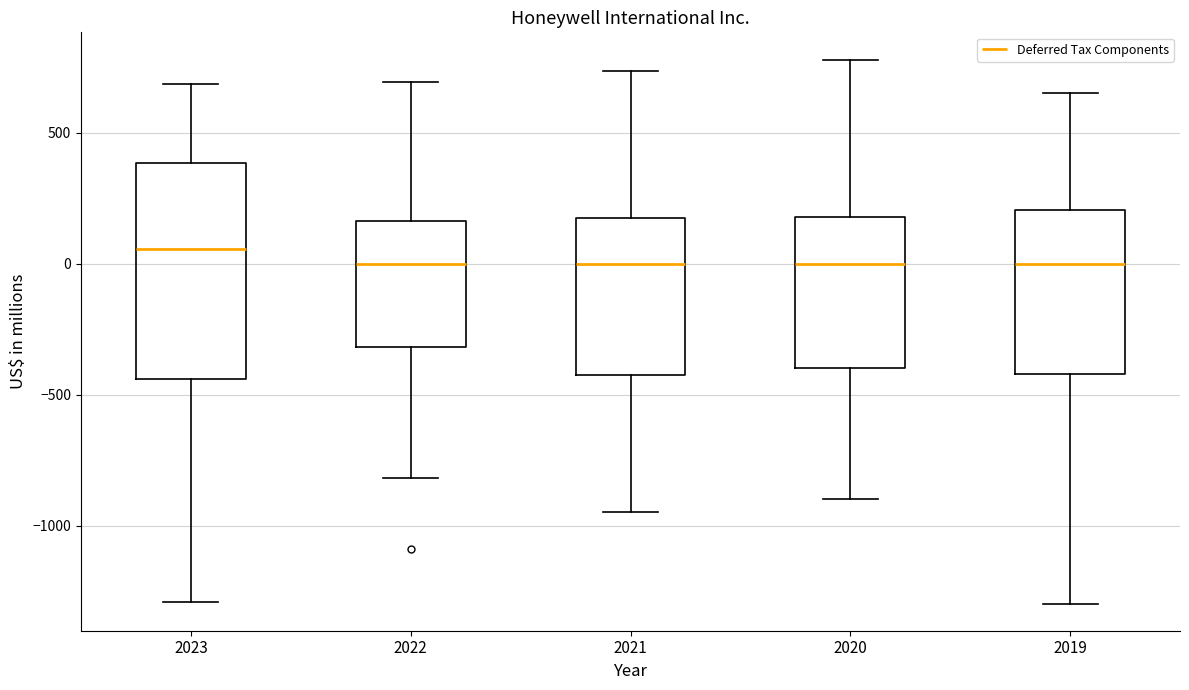

Reading left to right, read every box against the y-axis: the position of its median line, the range the box covers, and the ends of its whiskers. The values are not printed on the chart, so give them approximately, as read against the axis.

2023: median 50, box -450 to 400, whiskers -1300 to 700
2022: median 0, box -300 to 150, whiskers -800 to 700
2021: median 0, box -450 to 150, whiskers -950 to 750
2020: median 0, box -400 to 200, whiskers -900 to 800
2019: median 0, box -400 to 200, whiskers -1300 to 650